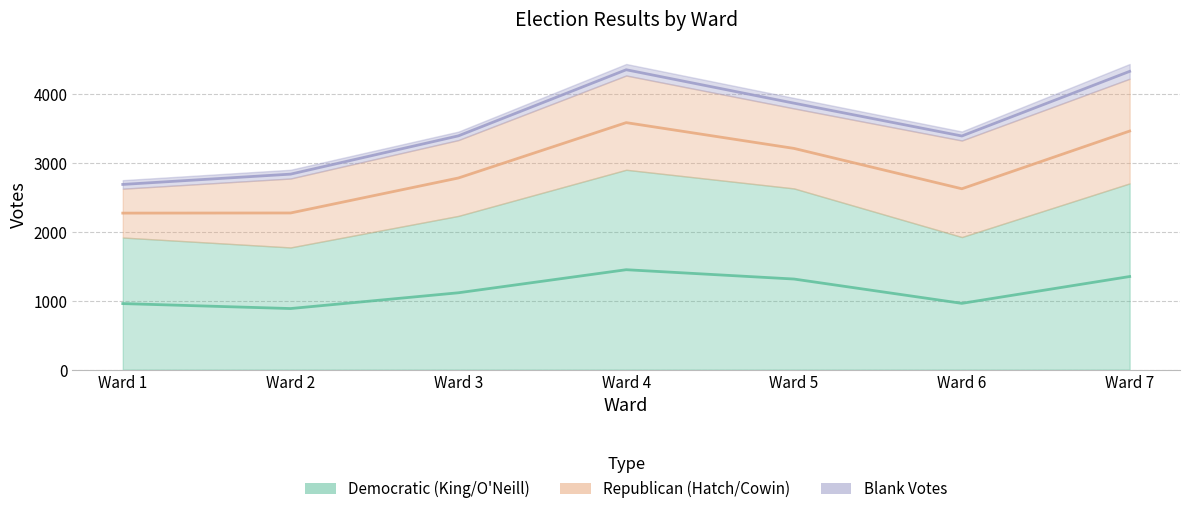

Reading left to right, transcribe all the data shown in this chart.

Democratic (King/O'Neill): 1919	1775	2233	2903	2632	1926	2705
Republican (Hatch/Cowin): 709	1001	1101	1369	1162	1402	1520
Blank Votes: 124	127	123	167	152	131	214